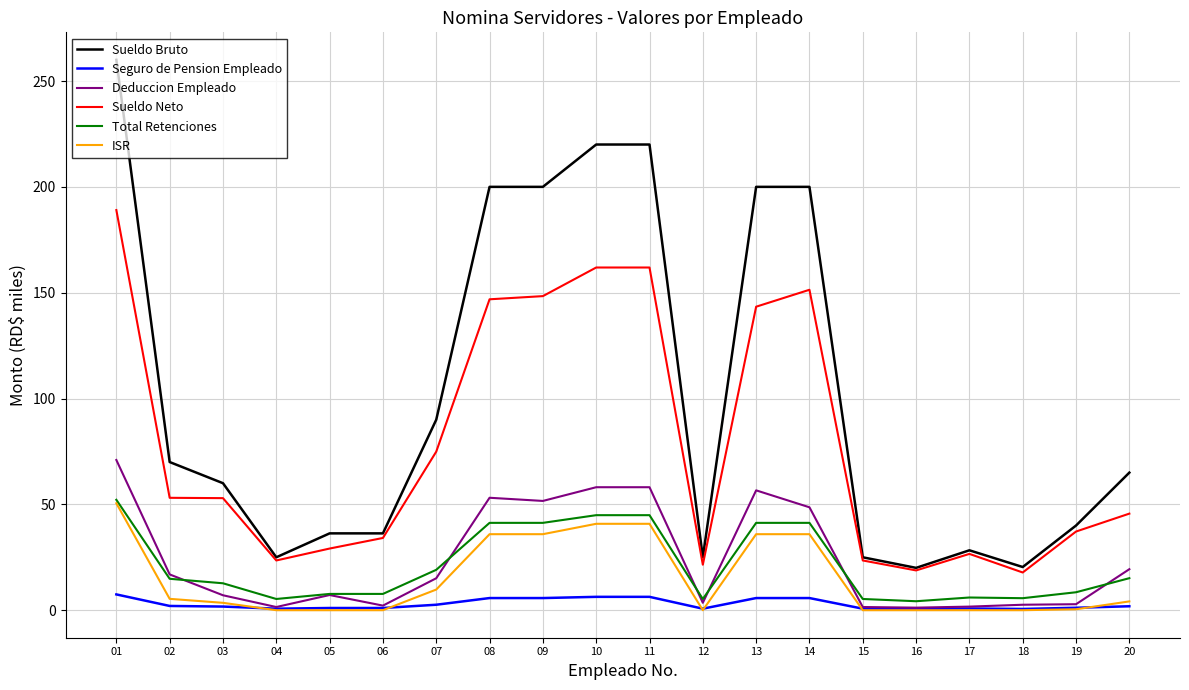

True or false: ISR and Sueldo Neto cross at least once.

False